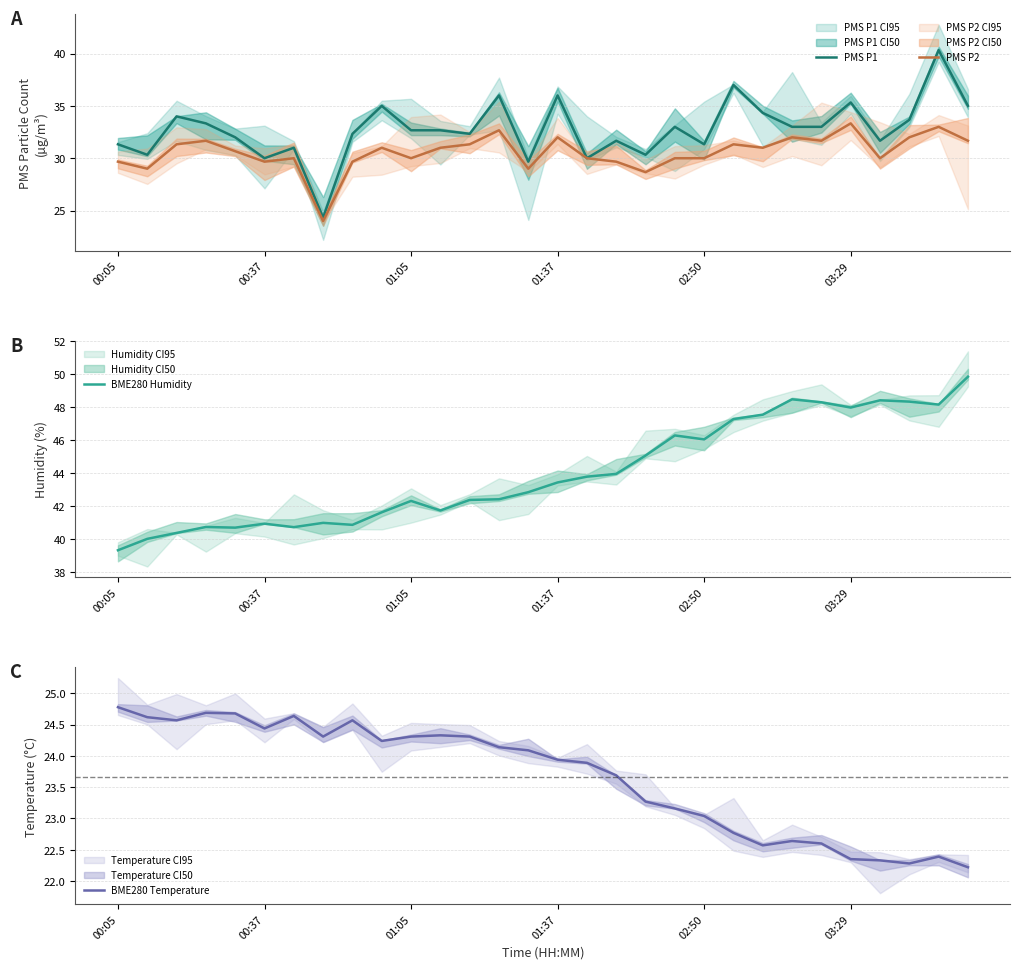

The PMS P2 series shows 8.2 at 00:37. True or false?

False